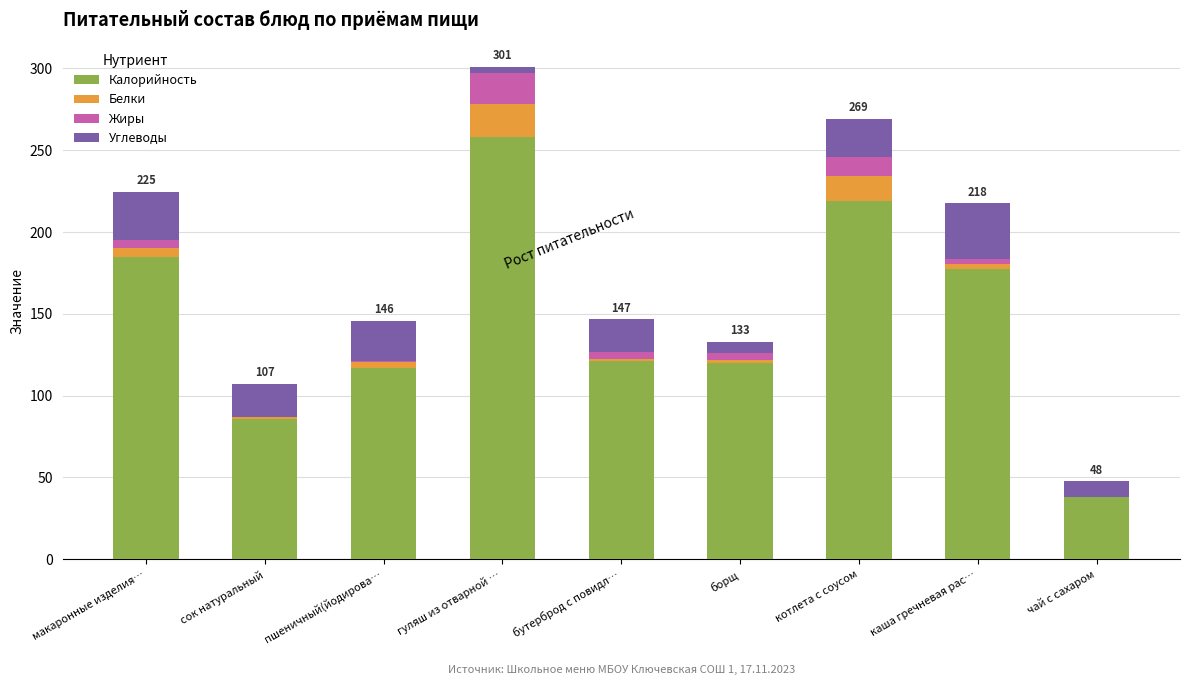

Which category has the highest value in the Калорийность series?

гуляш из отварной …